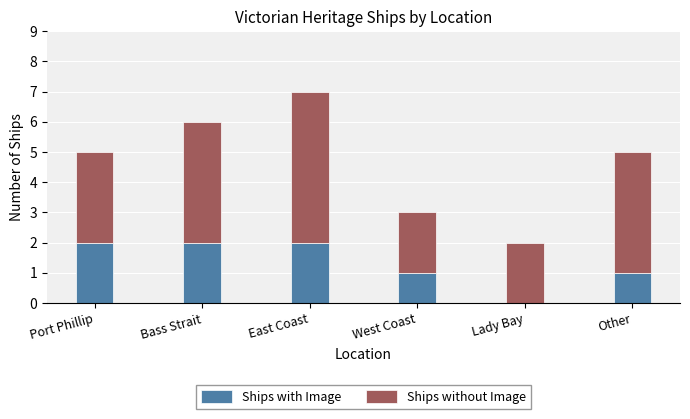

What is the sum of all Ships with Image values?

8